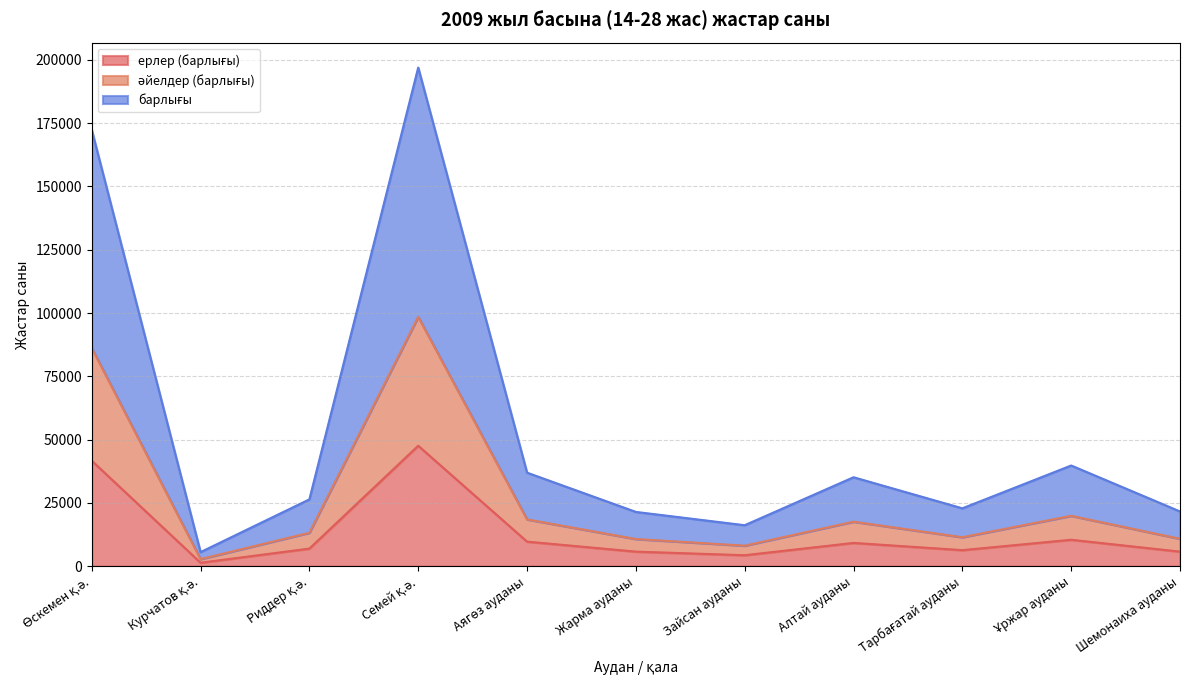

True or false: барлығы and ерлер (барлығы) intersect in this chart.

False